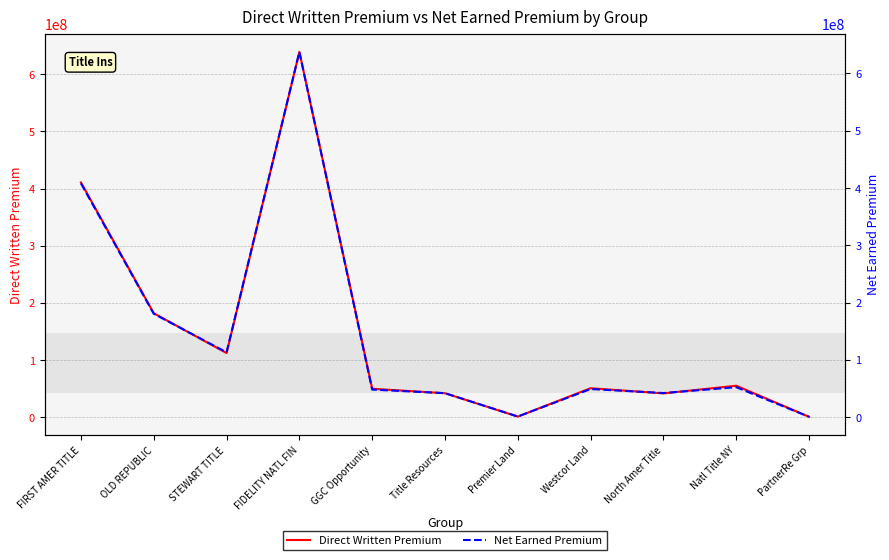

What are all the series names shown in the legend?

Direct Written Premium, Net Earned Premium